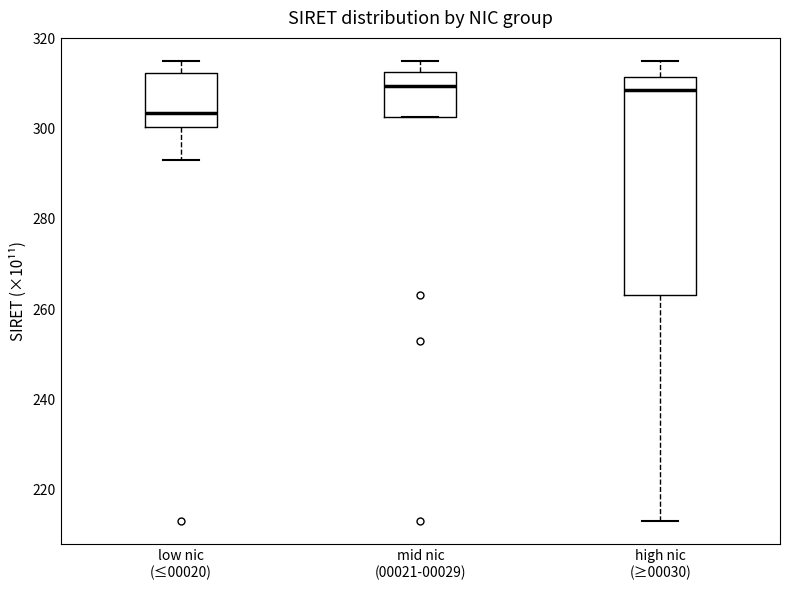

Which box is the tallest, from its lower edge to its upper edge?

high nic (≥00030)